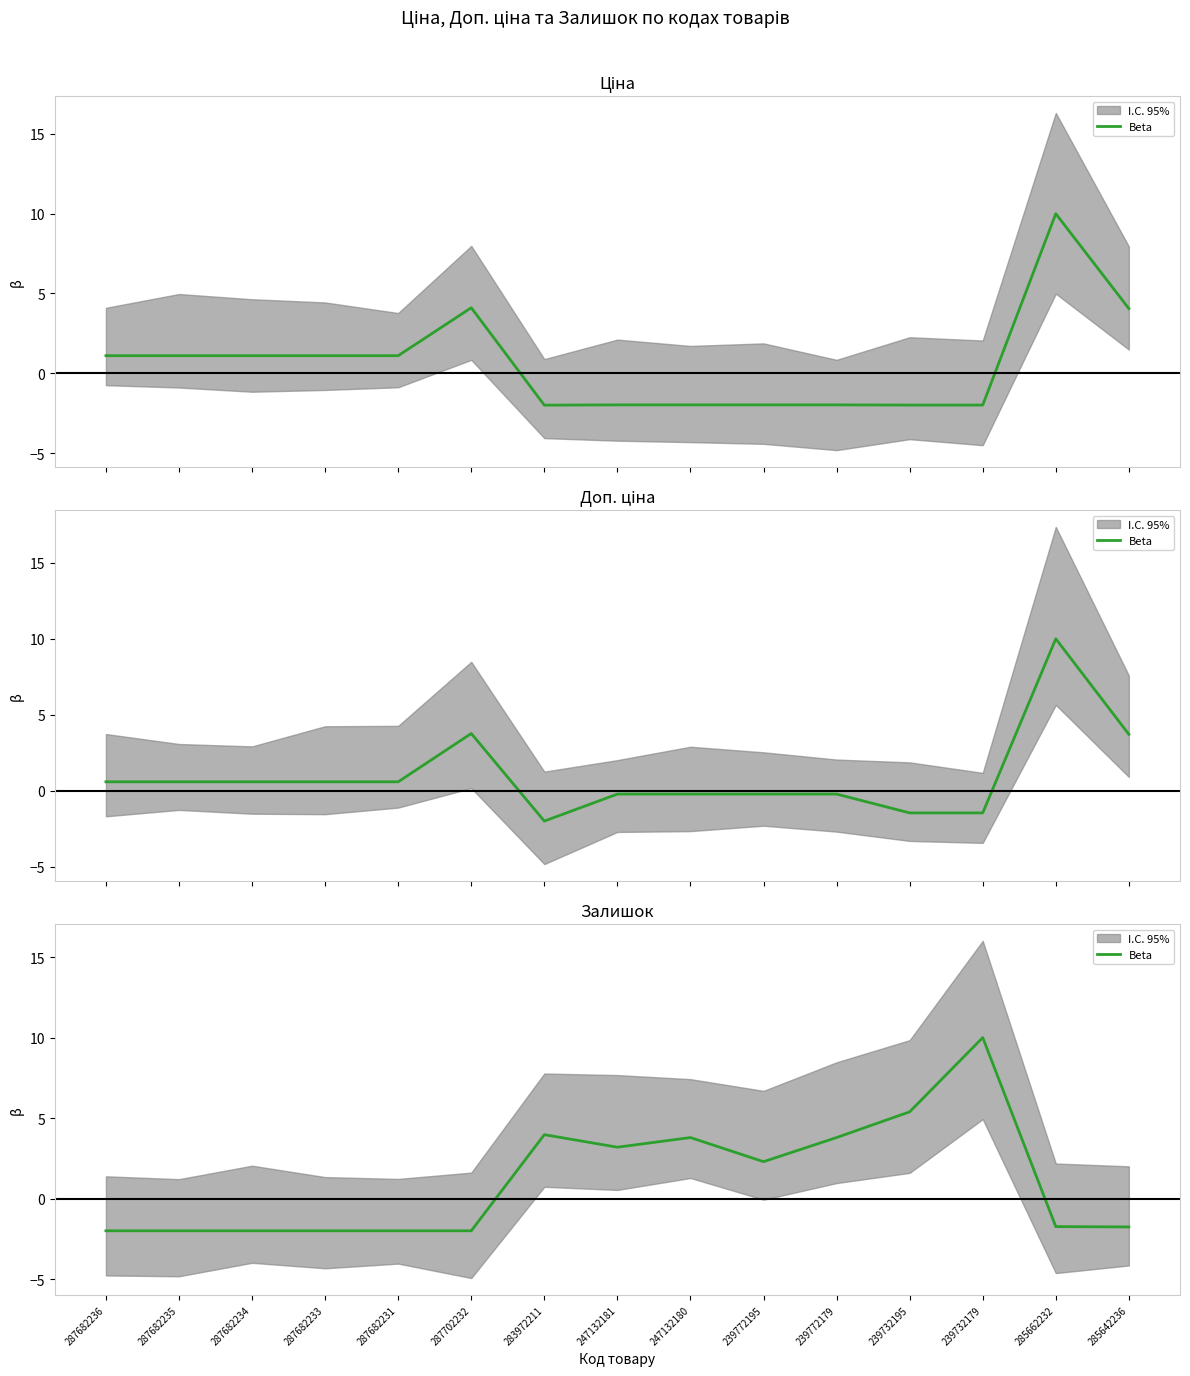

What is the value of the 12th point from the left?

5.4